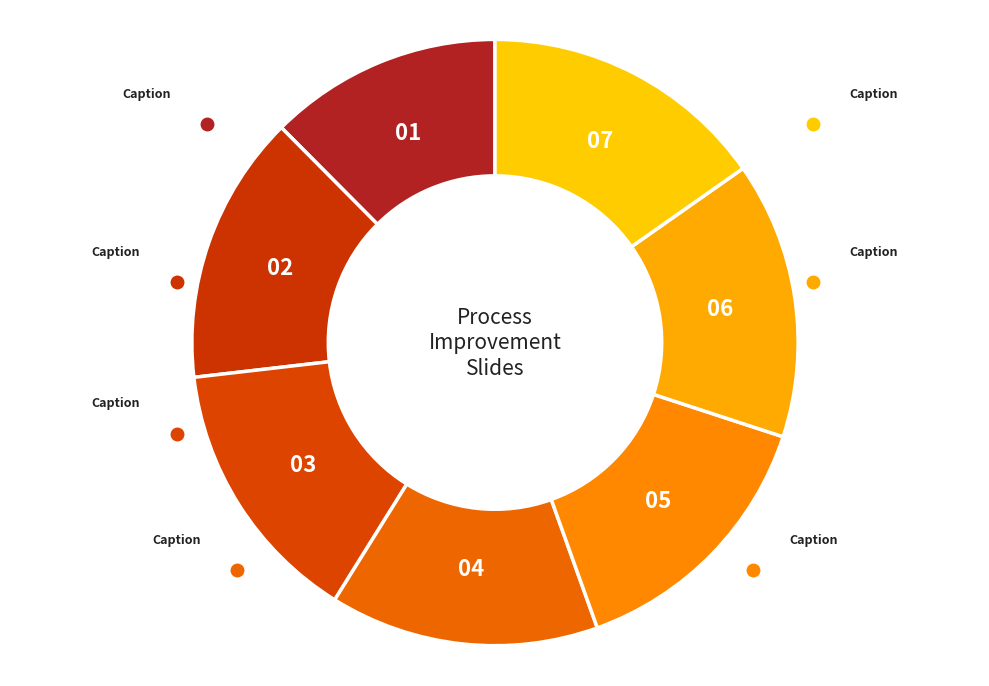

How many segments does this pie chart have?

7